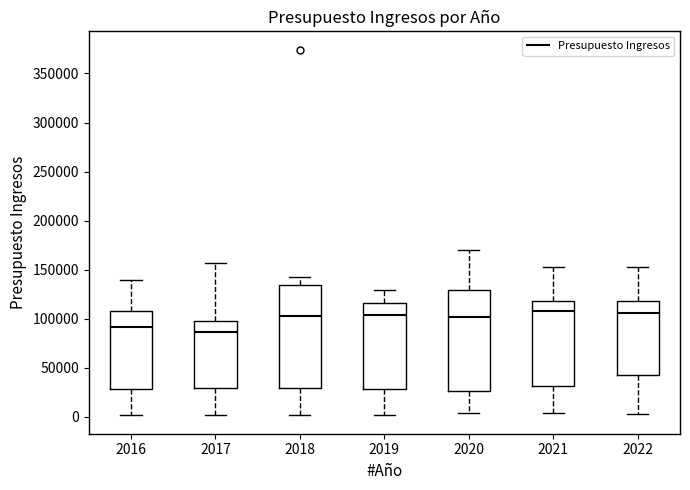

Reading left to right, read every box against the y-axis: the position of its median line, the range the box covers, and the ends of its whiskers. The values are not printed on the chart, so give them approximately, as read against the axis.

2016: median 90000, box 30000 to 110000, whiskers 0 to 140000
2017: median 85000, box 30000 to 100000, whiskers 0 to 155000
2018: median 105000, box 30000 to 135000, whiskers 0 to 145000
2019: median 105000, box 30000 to 115000, whiskers 0 to 130000
2020: median 100000, box 25000 to 130000, whiskers 5000 to 170000
2021: median 110000, box 30000 to 120000, whiskers 5000 to 155000
2022: median 105000, box 45000 to 120000, whiskers 5000 to 155000